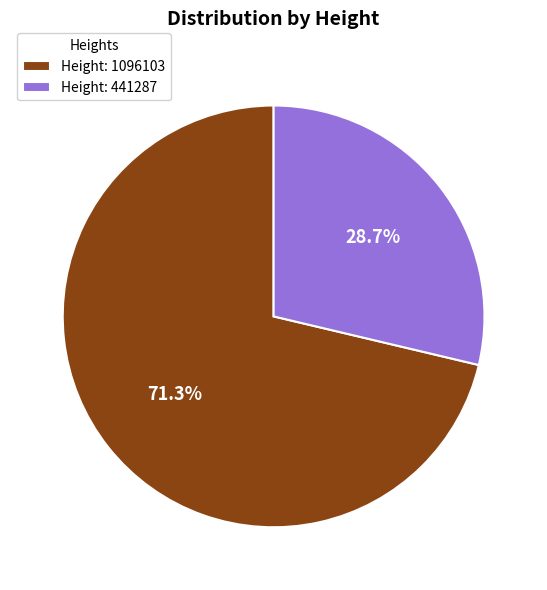

What is the total percentage of Height: 1096103 and Height: 441287?

100.0%